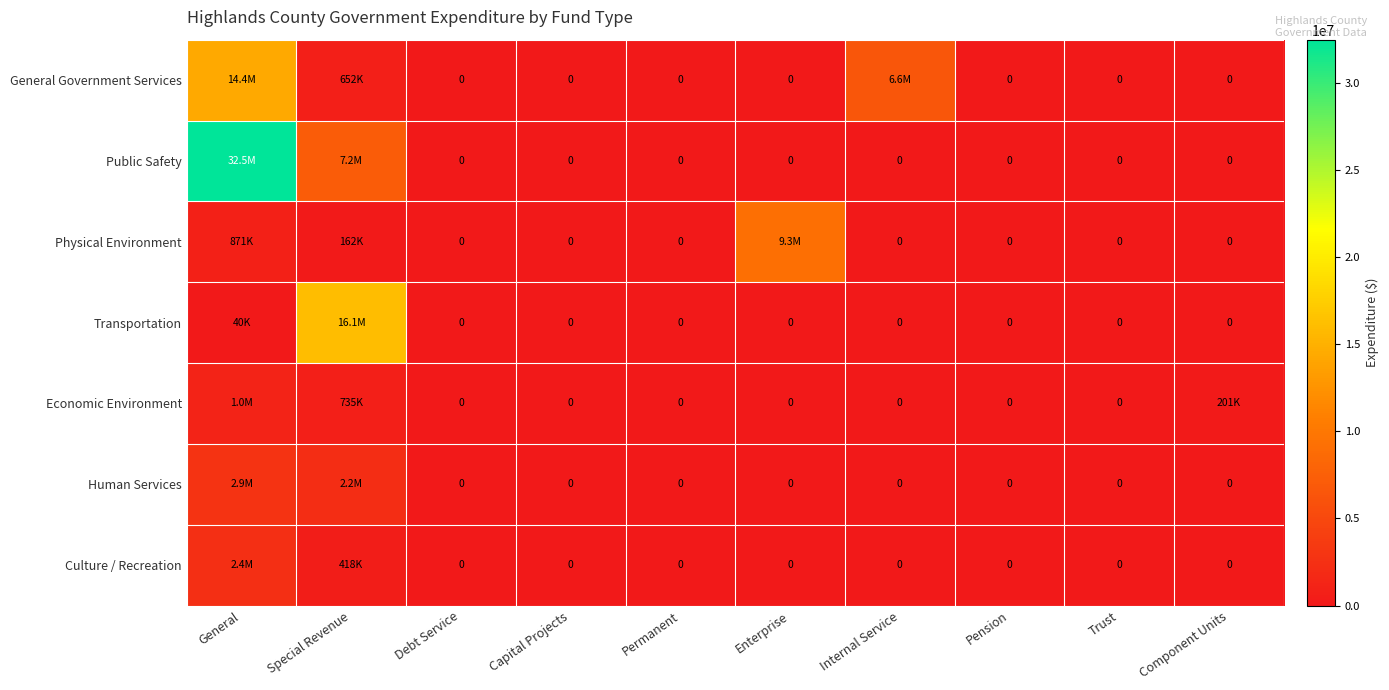

Rank the categories by Transportation value from lowest to highest.

Debt Service, Capital Projects, Permanent, Enterprise, Internal Service, Pension, Trust, Component Units, General, Special Revenue